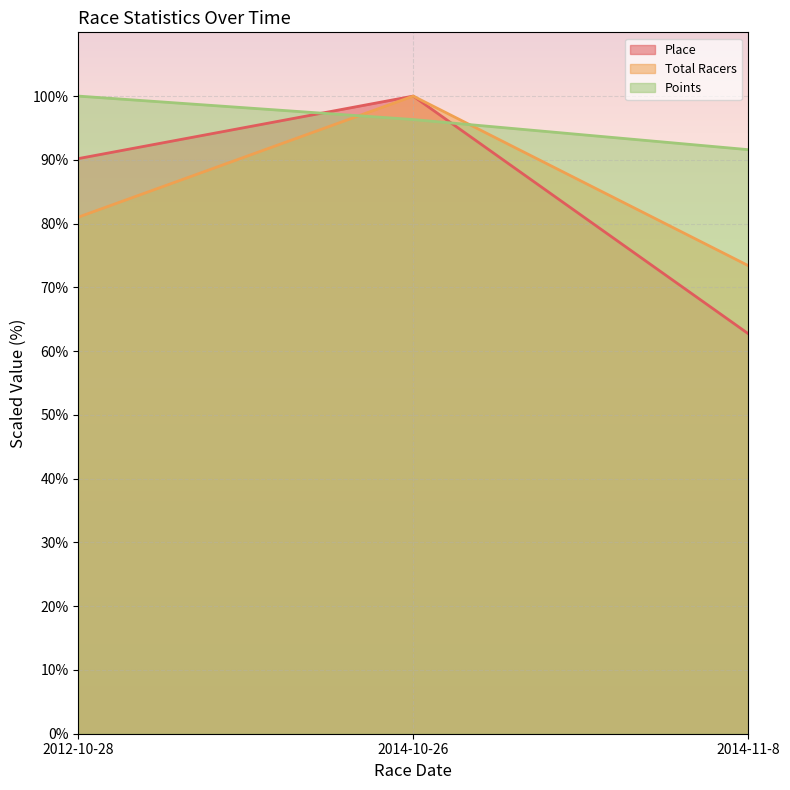

Reading right to left, transcribe all the data shown in this chart.

Place: 2014-11-8=62.7	2014-10-26=100.0	2012-10-28=90.2
Total Racers: 2014-11-8=73.4	2014-10-26=100.0	2012-10-28=81.0
Points: 2014-11-8=91.6	2014-10-26=96.3	2012-10-28=100.0